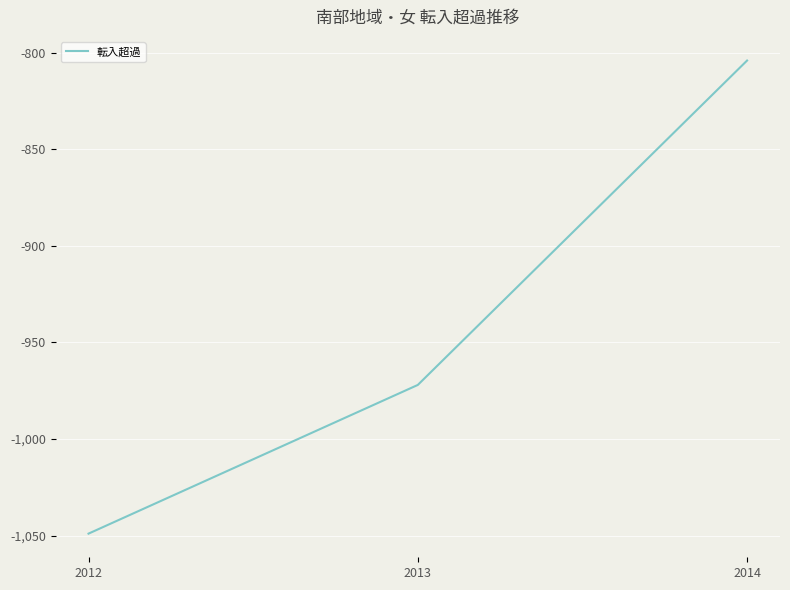

Does the chart have visible grid lines?

Yes